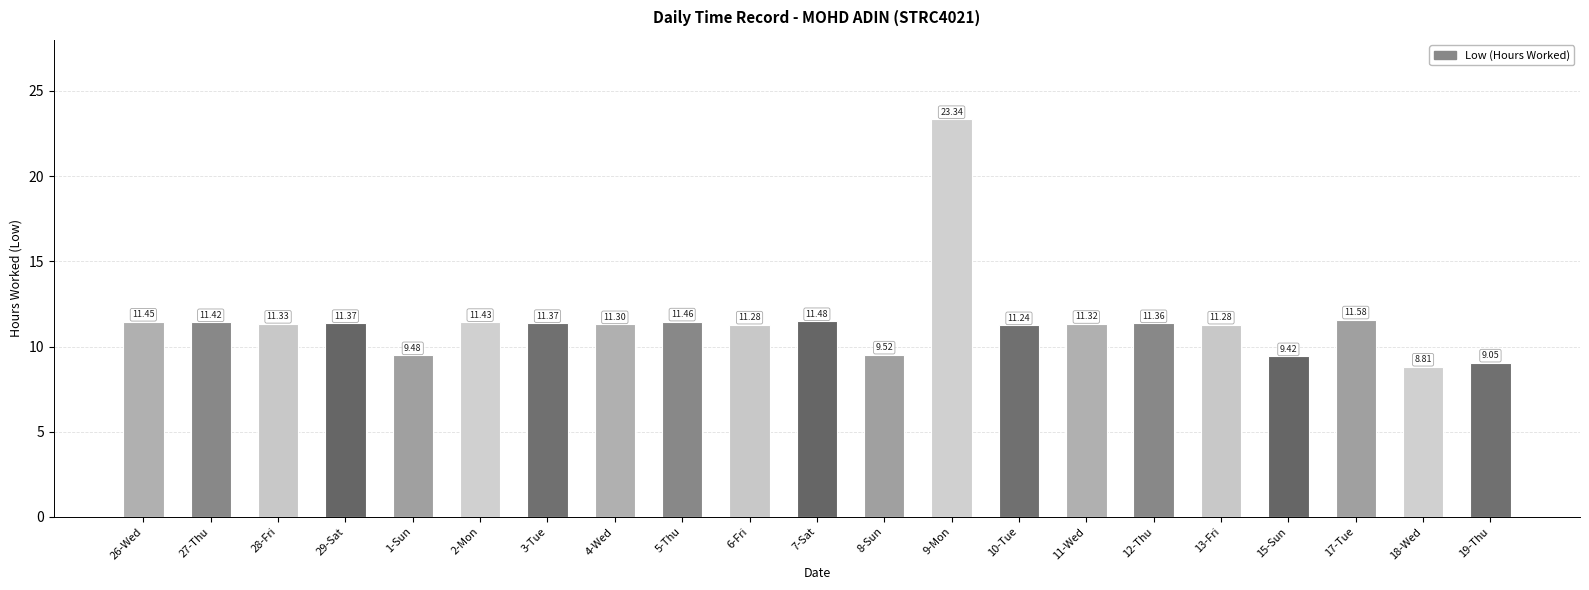

What is the average value?

11.4